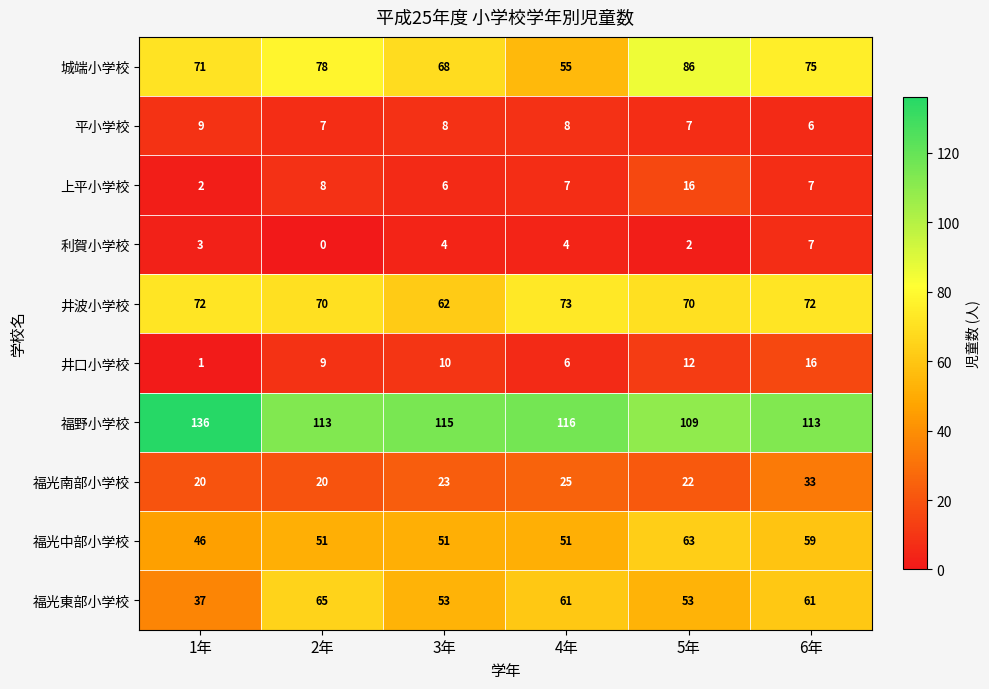

What is the average value of the 井波小学校 series?

70